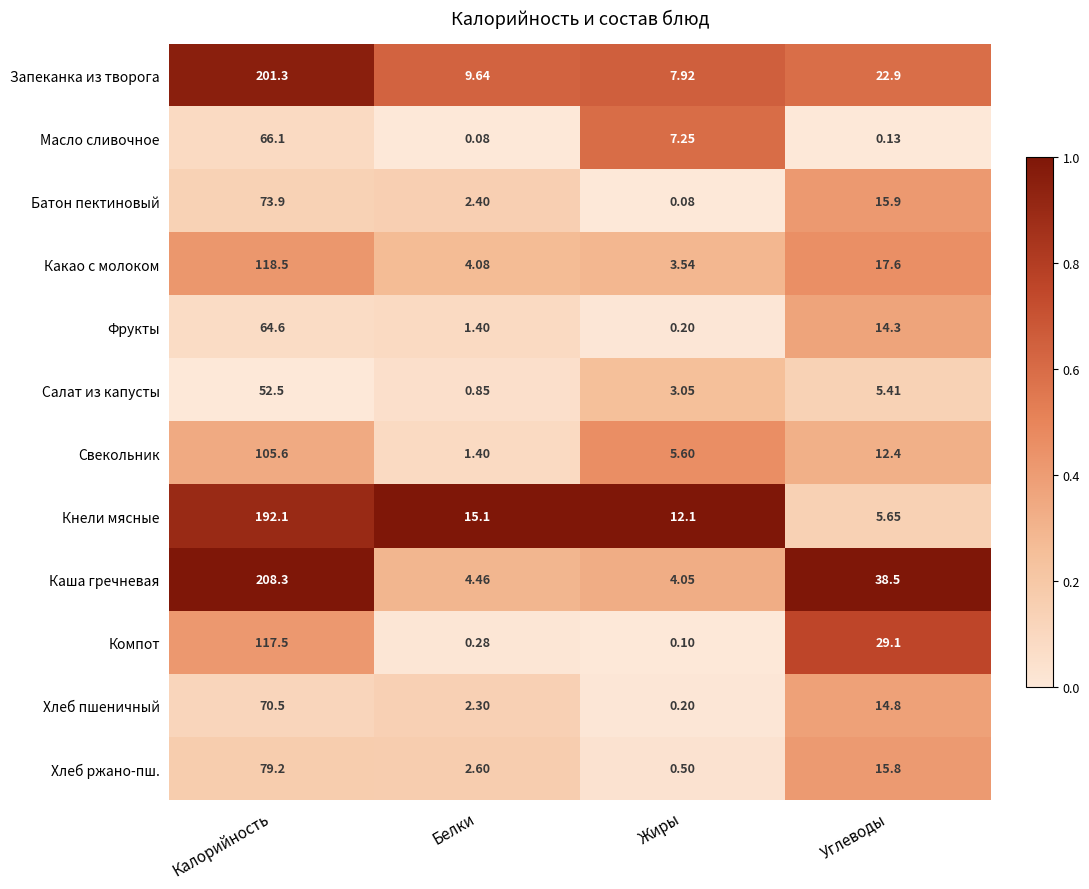

At which label does Масло сливочное reach its minimum?

Белки